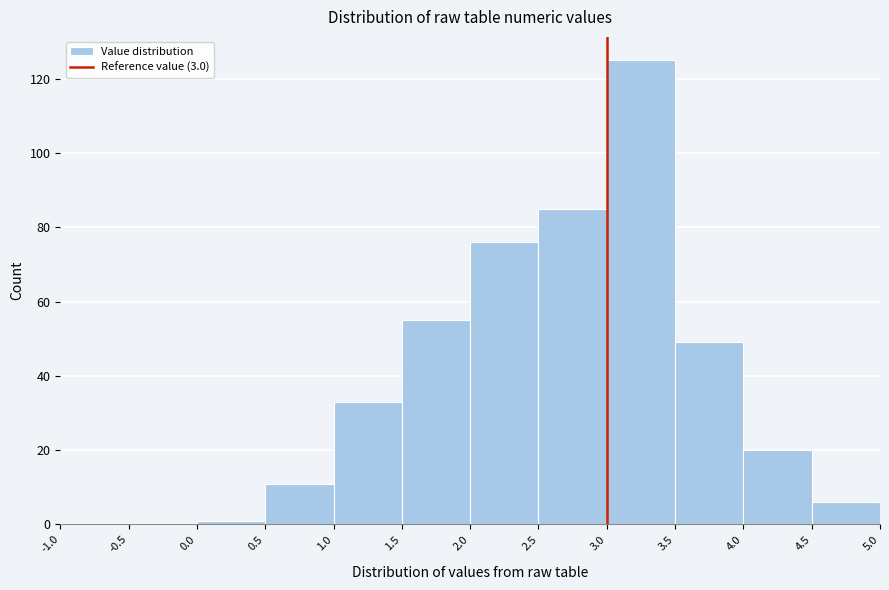

Reading left to right, list every bar in this chart as the range it spans on the x-axis followed by its height. The values are not printed on the chart, so give them approximately, as read against the axis.

-1.0 to -0.5: 0
-0.5 to 0.0: 0
0.0 to 0.5: under 2
0.5 to 1.0: 12
1.0 to 1.5: 34
1.5 to 2.0: 56
2.0 to 2.5: 76
2.5 to 3.0: 86
3.0 to 3.5: 126
3.5 to 4.0: 50
4.0 to 4.5: 20
4.5 to 5.0: 6